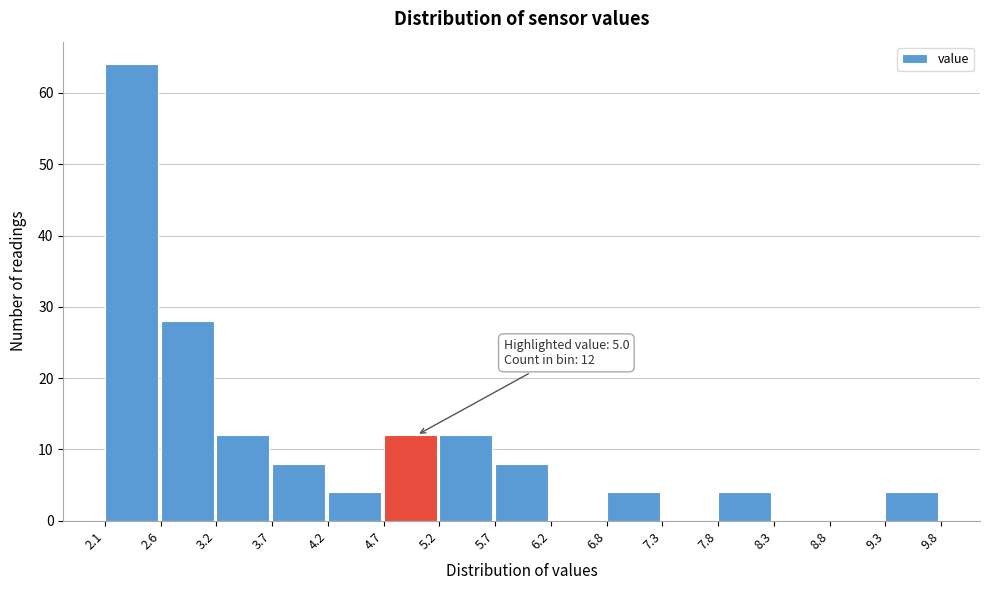

Over which range of the x-axis is the bar tallest?

2.1 to 2.6